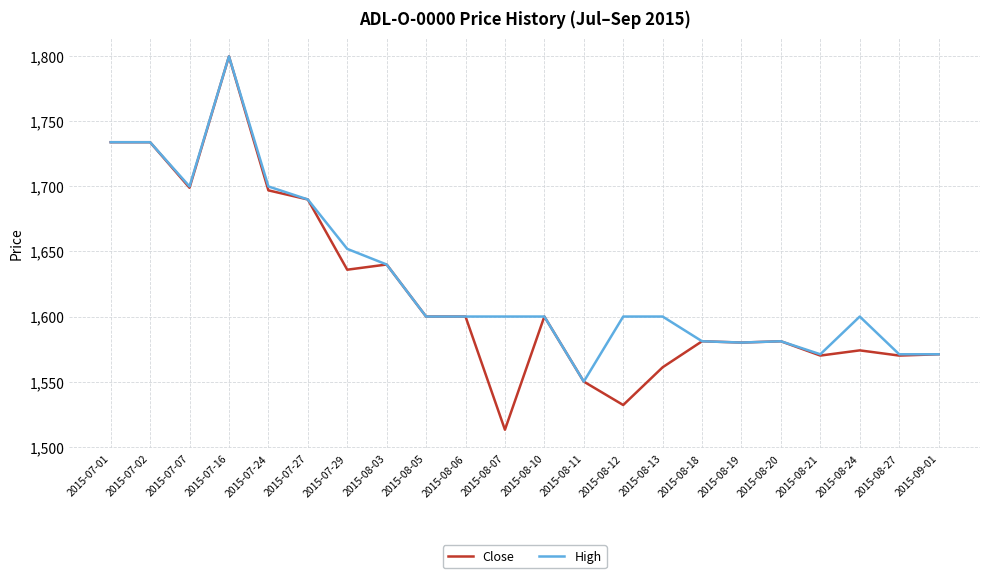

Is it true that High equals 1600 at 2015-08-06?

True